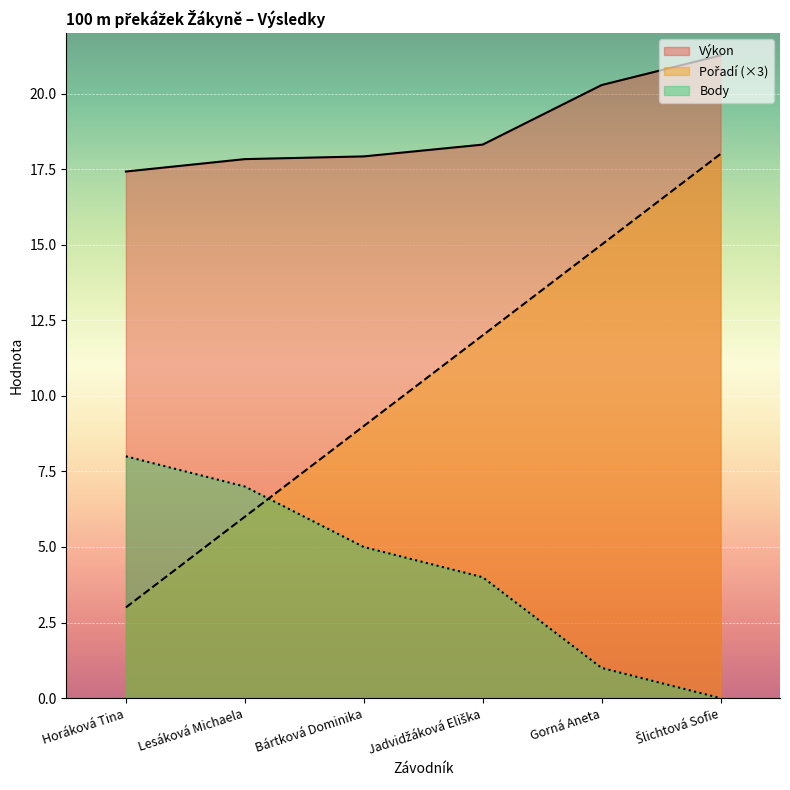

True or false: Body and Výkon cross at least once.

False